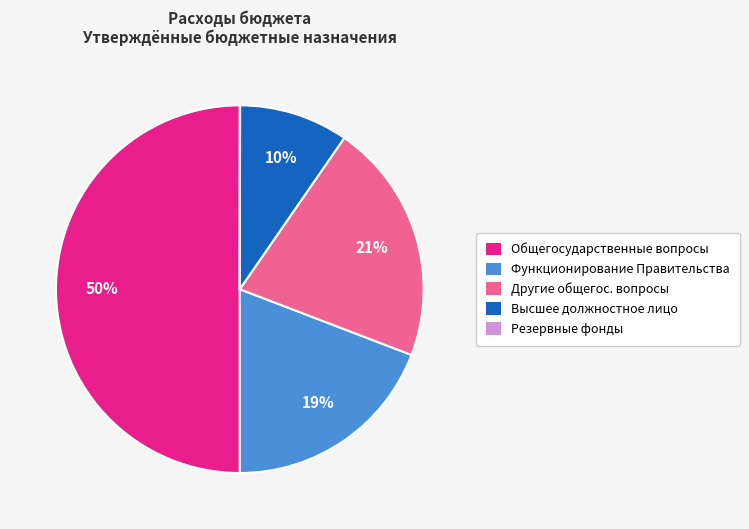

Approximately how many times larger is the value at Общегосударственные вопросы compared to Другие общегос. вопросы?

2.4